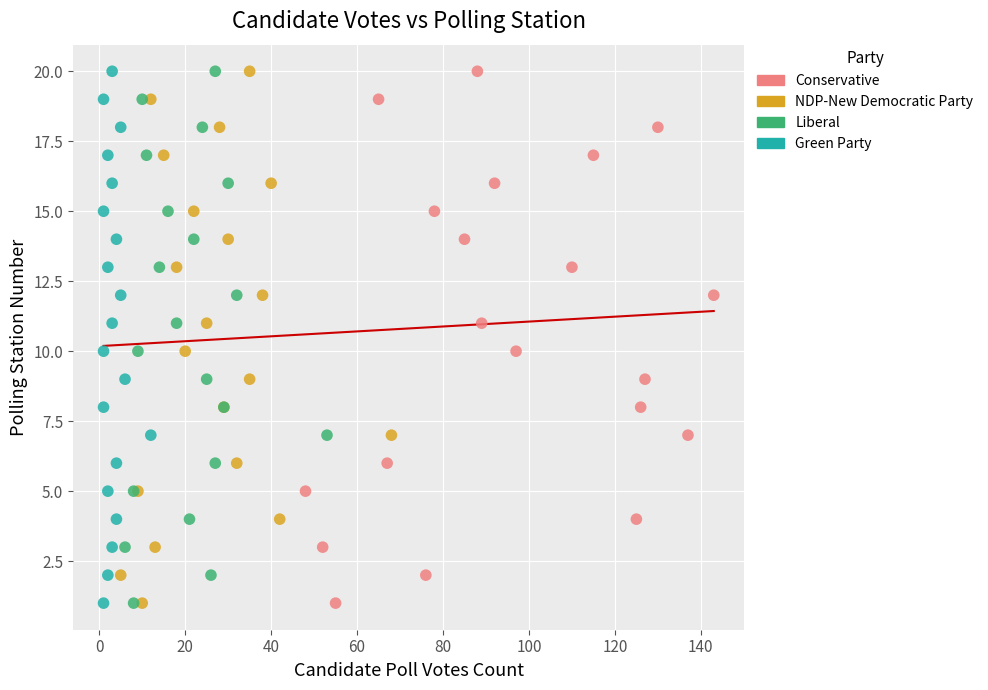

What are all the series names shown in the legend?

Conservative, NDP-New Democratic Party, Liberal, Green Party